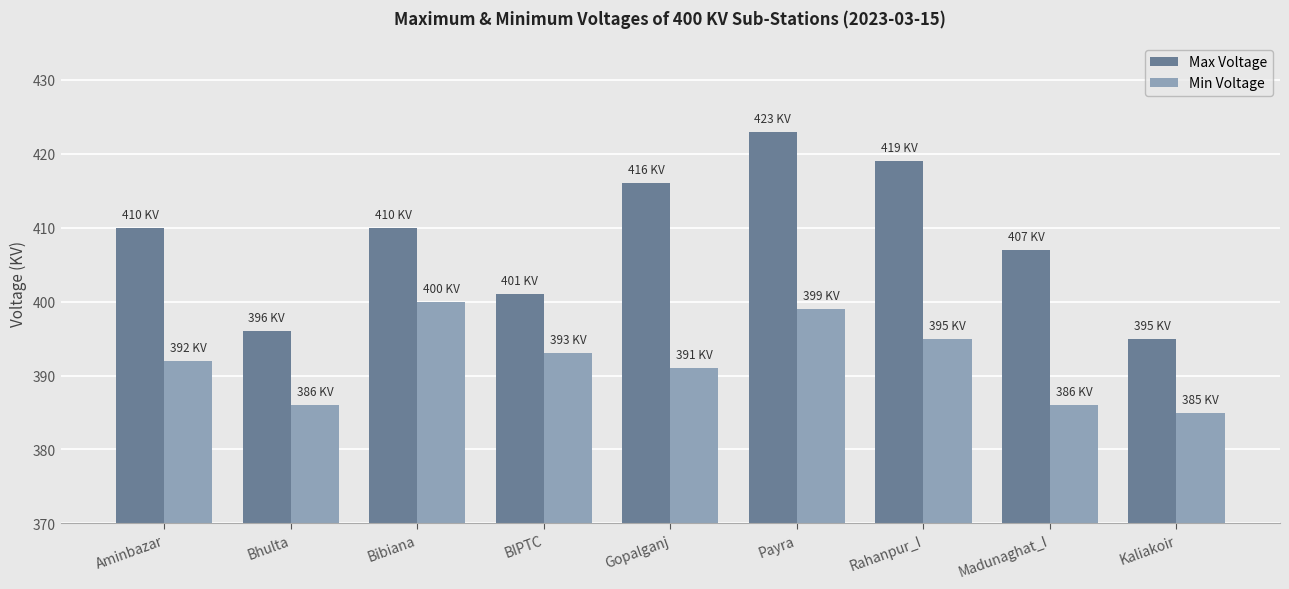

Read the Min Voltage value at Bhulta.

386